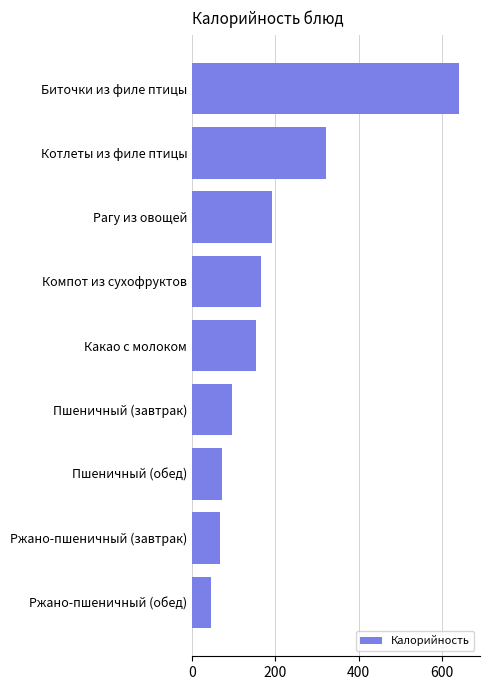

What is the average value?

194.5